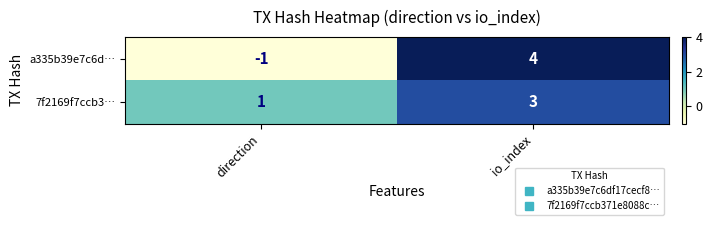

What is the spread (max minus min) of values at direction?

2